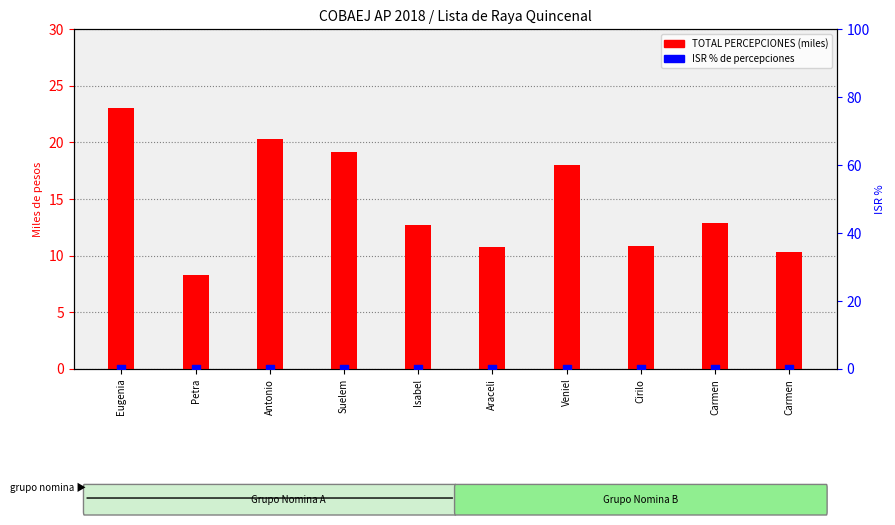

Which series has the widest spread of Y values?

TOTAL PERCEPCIONES (miles)